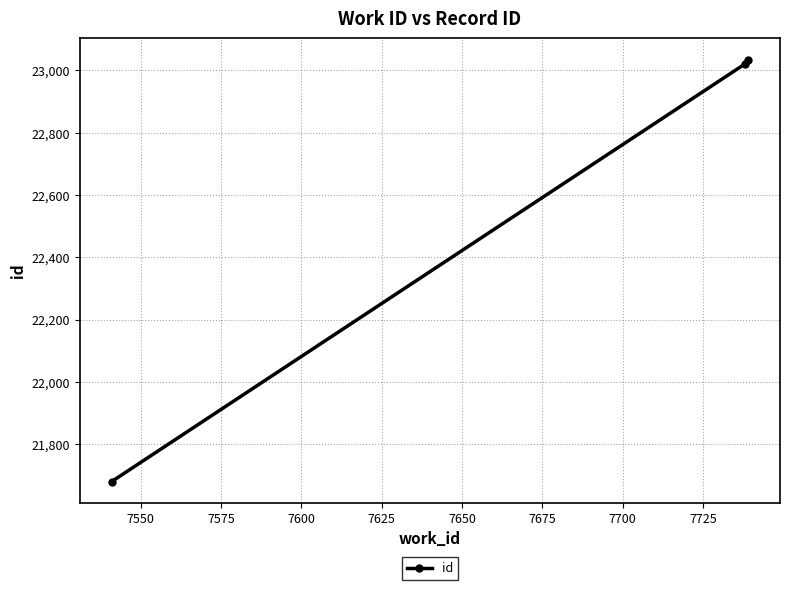

What is the average value?

22579